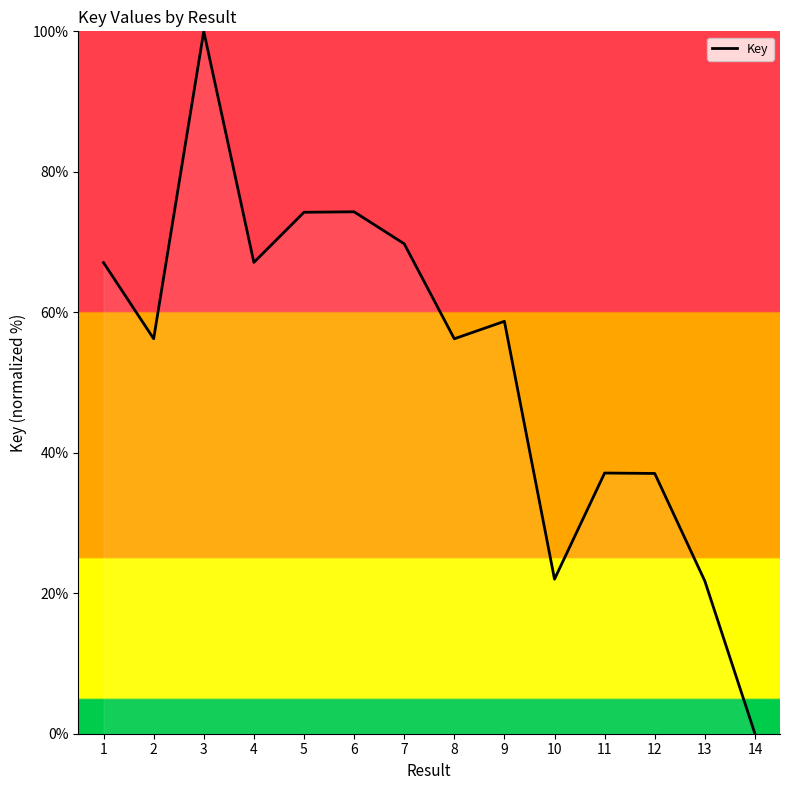

Which label corresponds to the smallest value in the chart?

14